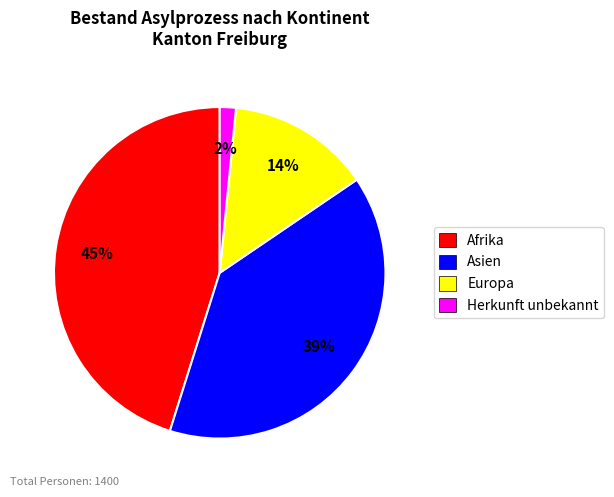

Does any single category account for the majority?

No